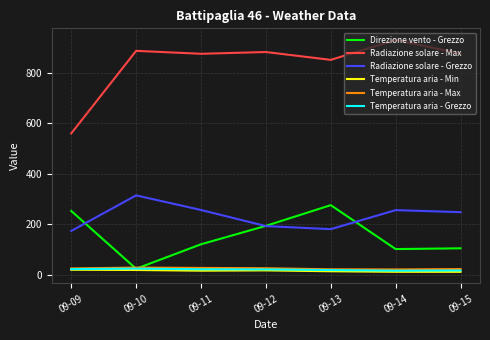

Is the value of Temperatura aria - Max at 09-14 greater than the value of Direzione vento - Grezzo at 09-09?

No